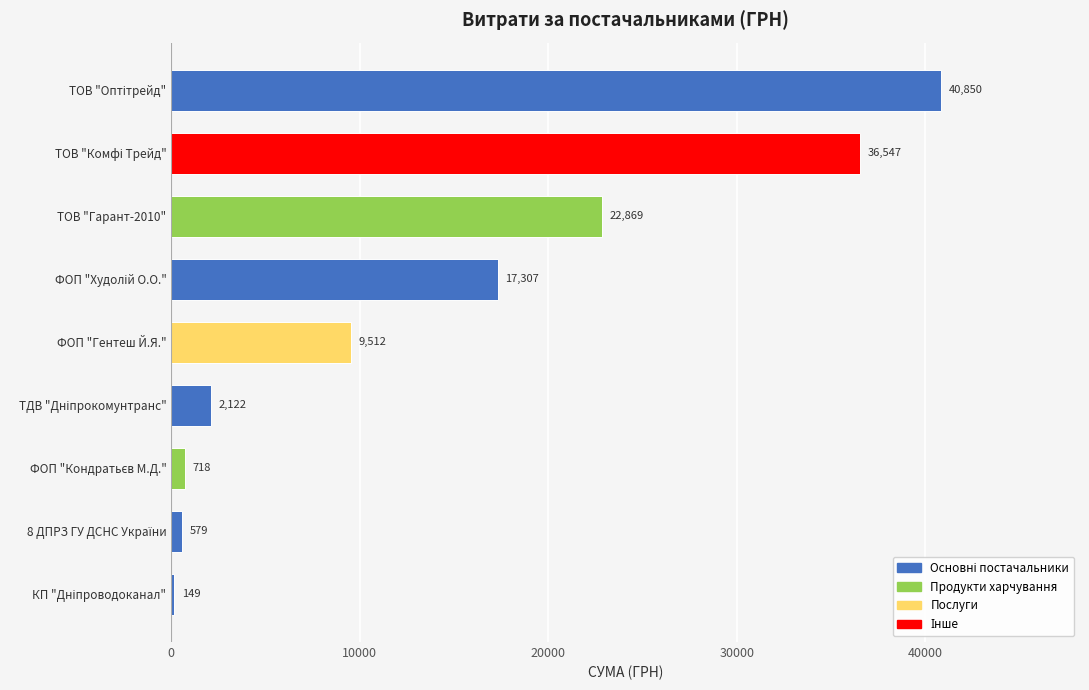

What is the sum of all values?

130653